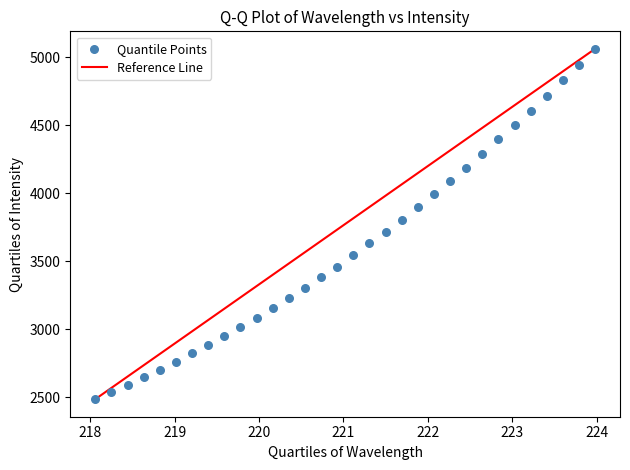

What is the range of X values (max minus min)?

5.9